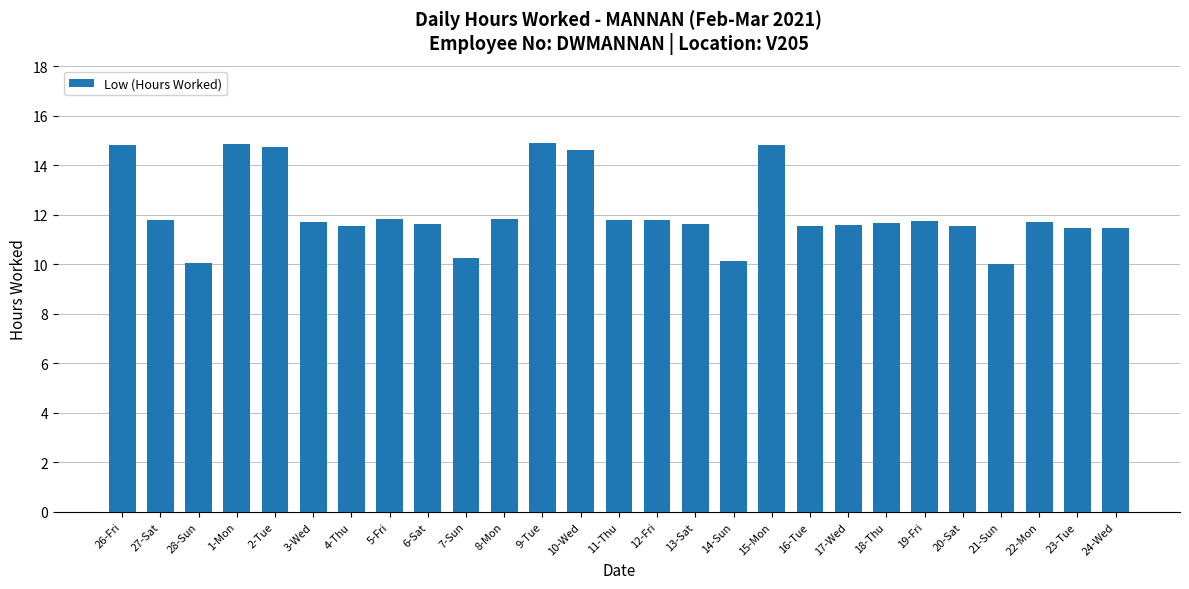

What position from the left is 7-Sun?

10